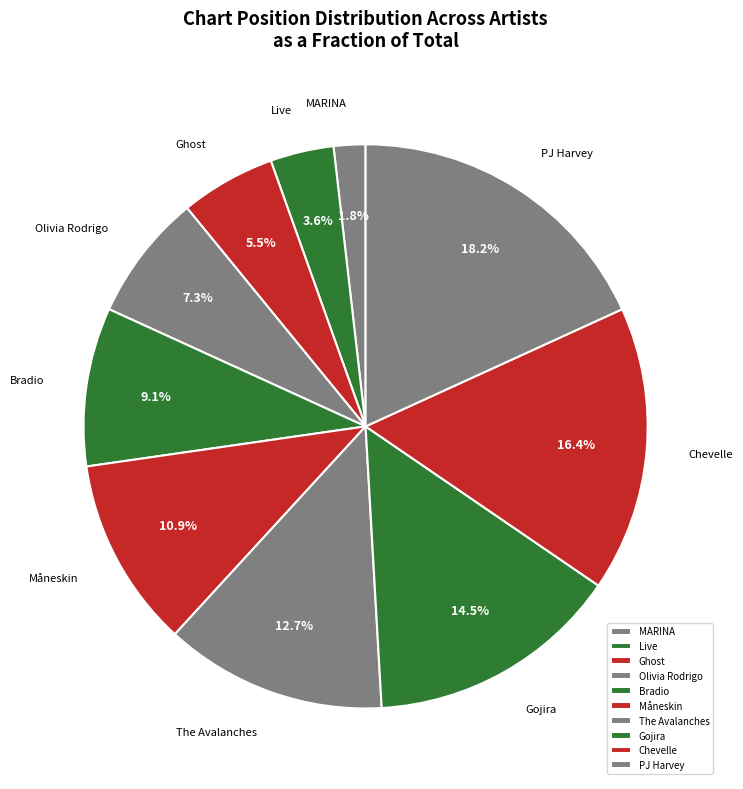

Is there a majority slice in this chart?

No